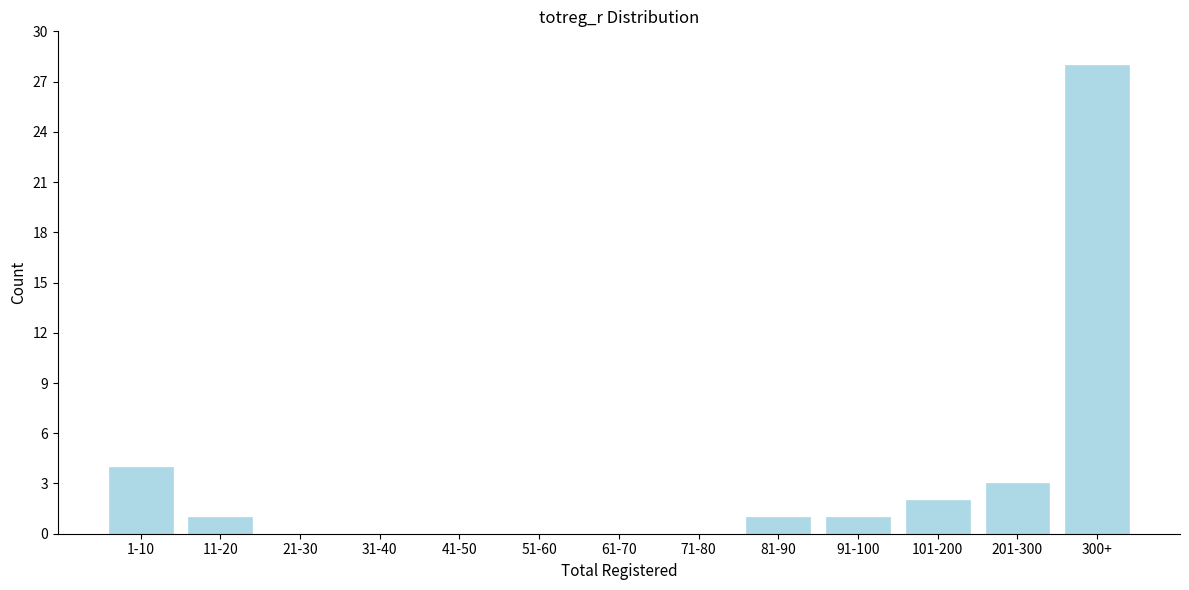

Reading right to left, transcribe all the data shown in this chart.

300+=28	201-300=3	101-200=2	91-100=1	81-90=1	71-80=0	61-70=0	51-60=0	41-50=0	31-40=0	21-30=0	11-20=1	1-10=4